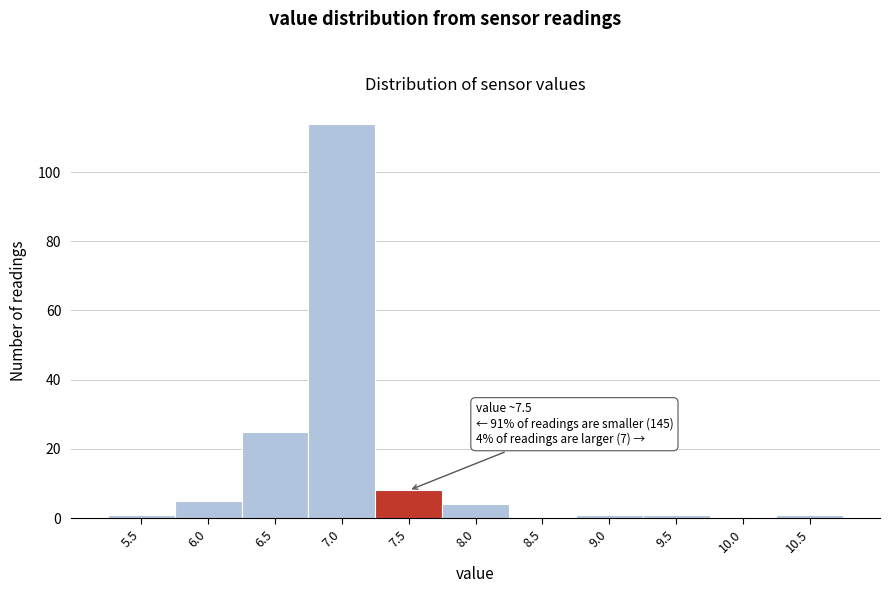

Reading right to left, list all the values displayed in this chart.

10.5=1	10.0=0	9.5=1	9.0=1	8.5=0	8.0=4	7.5=8	7.0=114	6.5=25	6.0=5	5.5=1